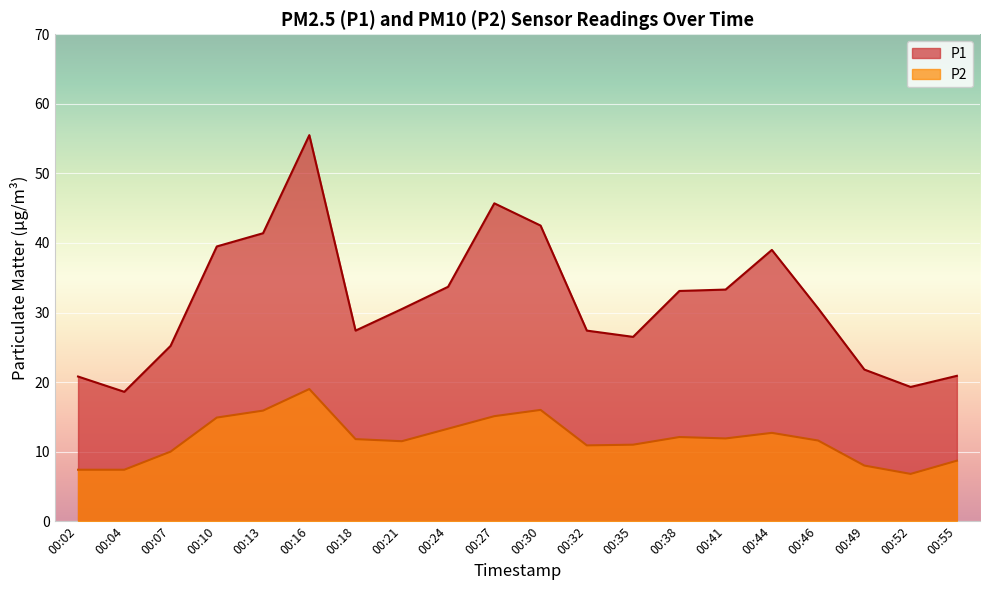

What is the difference between the P2 values at 00:13 and 00:49?

7.9